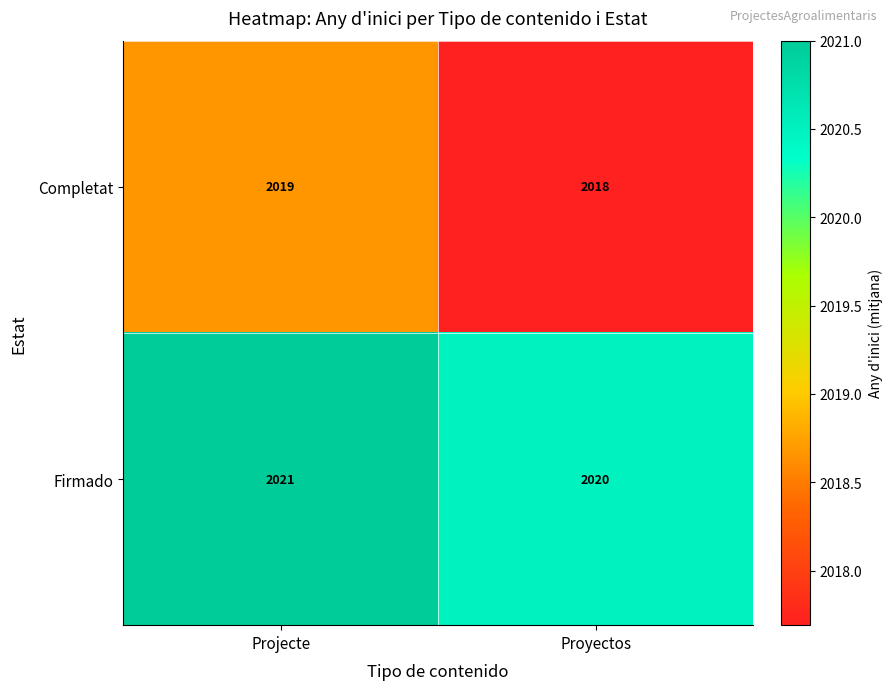

What is the spread (max minus min) of values at Proyectos?

2